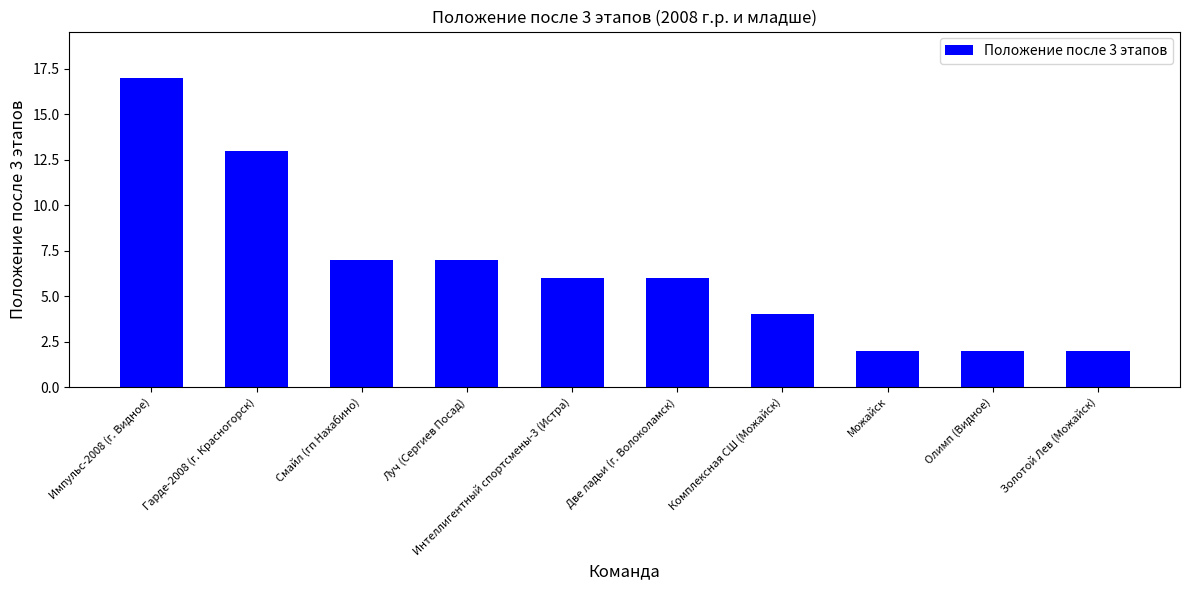

Reading right to left, list all the values displayed in this chart.

Золотой Лев (Можайск)=2	Олимп (Видное)=2	Можайск=2	Комплексная СШ (Можайск)=4	Две ладьи (г. Волоколамск)=6	Интеллигентный спортсмены-3 (Истра)=6	Луч (Сергиев Посад)=7	Смайл (гп Нахабино)=7	Гарде-2008 (г. Красногорск)=13	Импульс-2008 (г. Видное)=17